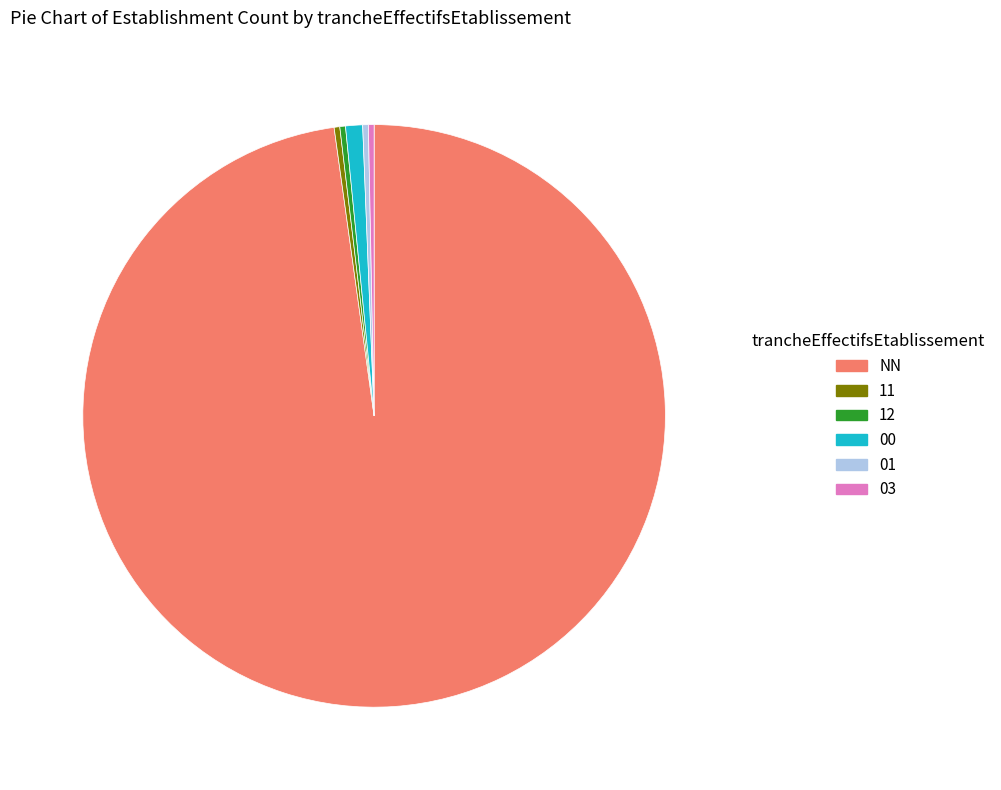

What is the largest slice in the pie chart?

NN